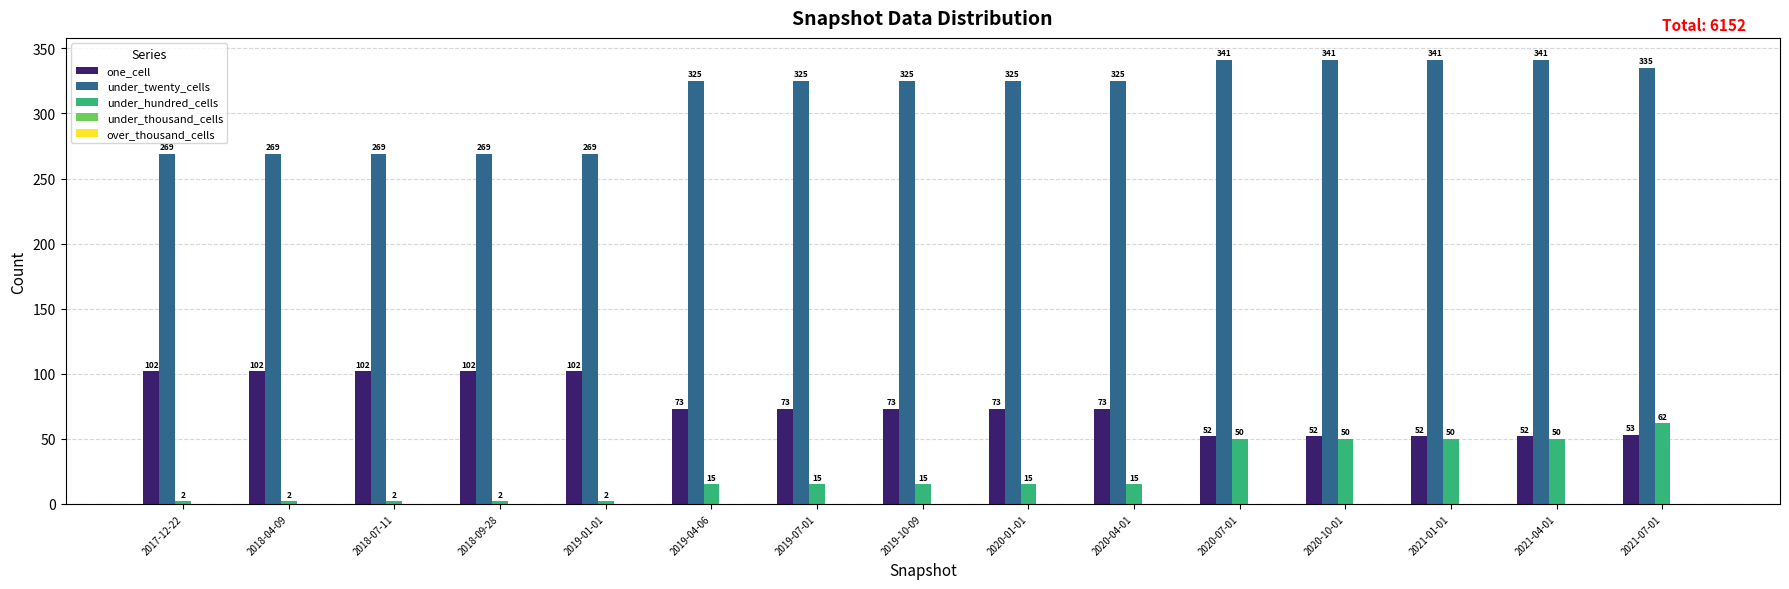

True or false: under_twenty_cells has a value of 269 at 2017-12-22.

True